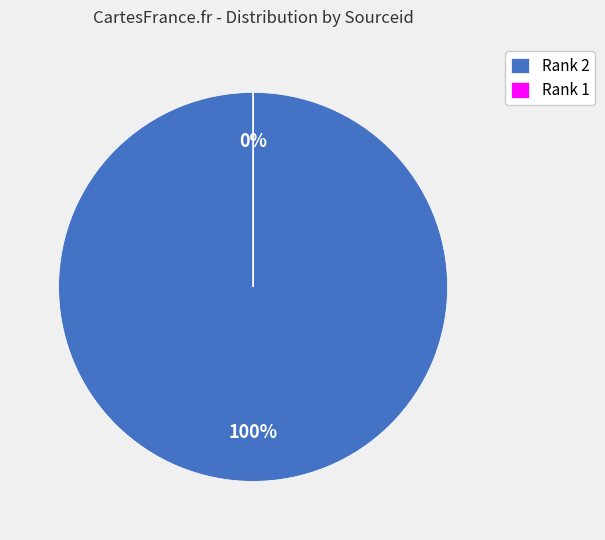

Which has a higher value, Rank 1 or Rank 2?

Rank 2